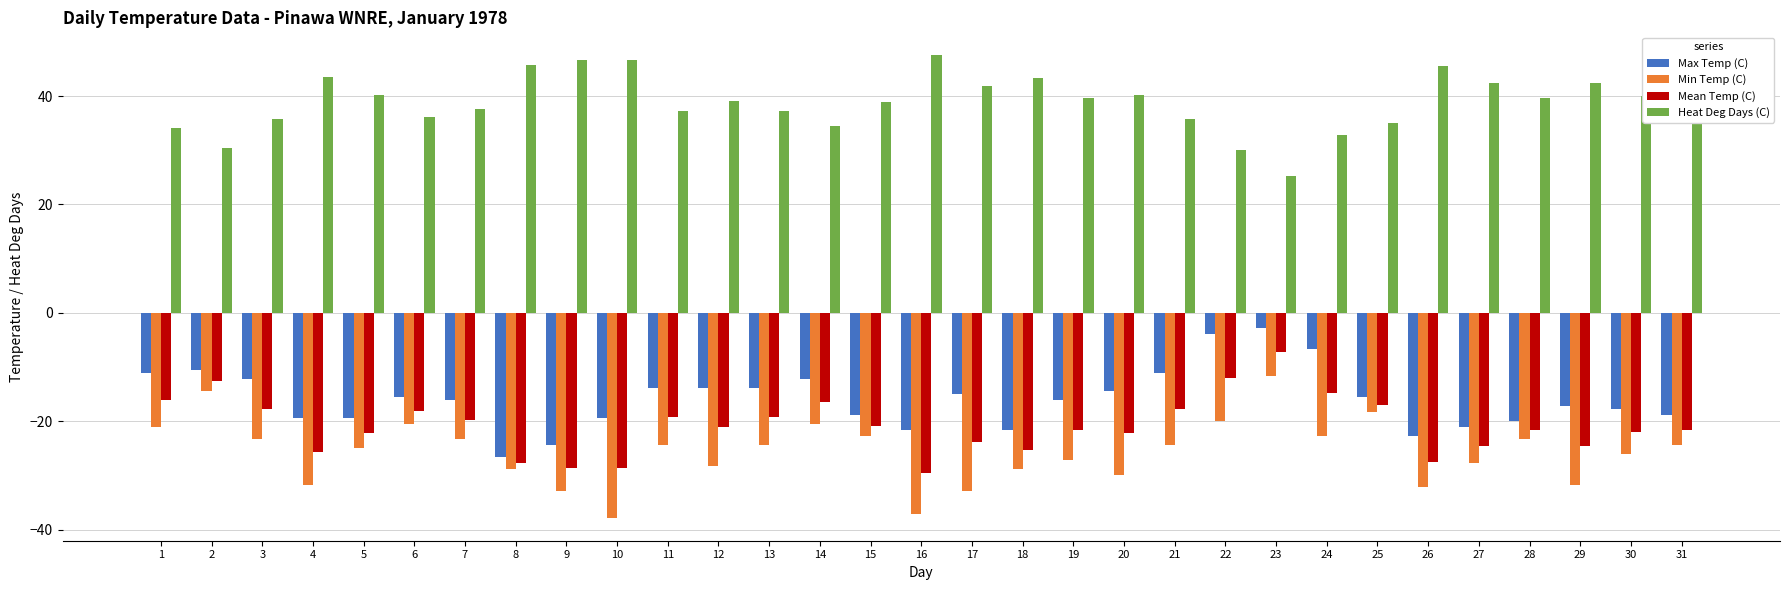

What value does the Heat Deg Days (C) series have at 21?

35.8